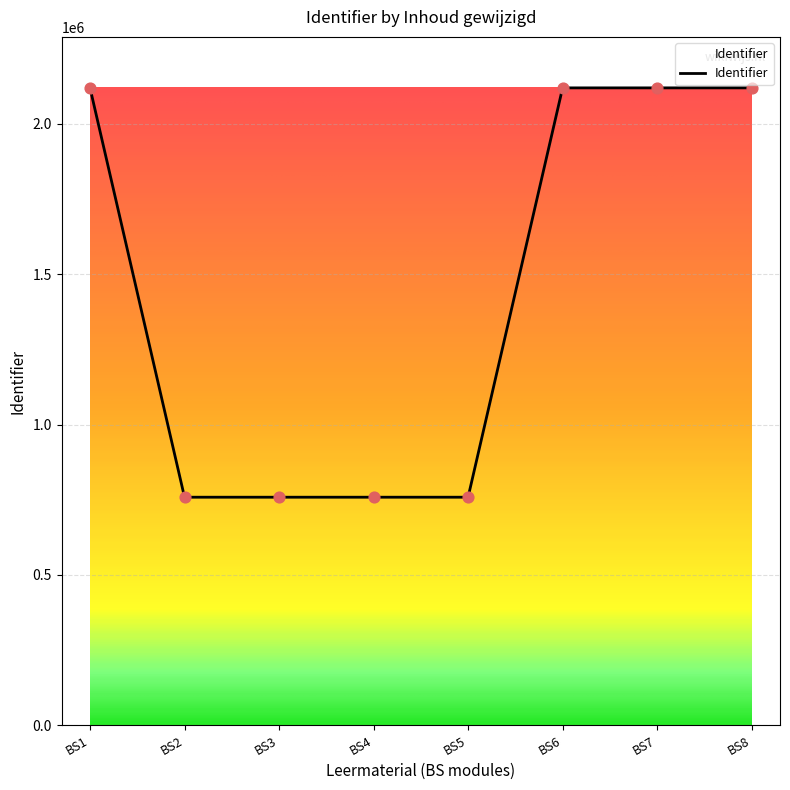

What is the change in value from BS2 to BS8?

+1361670